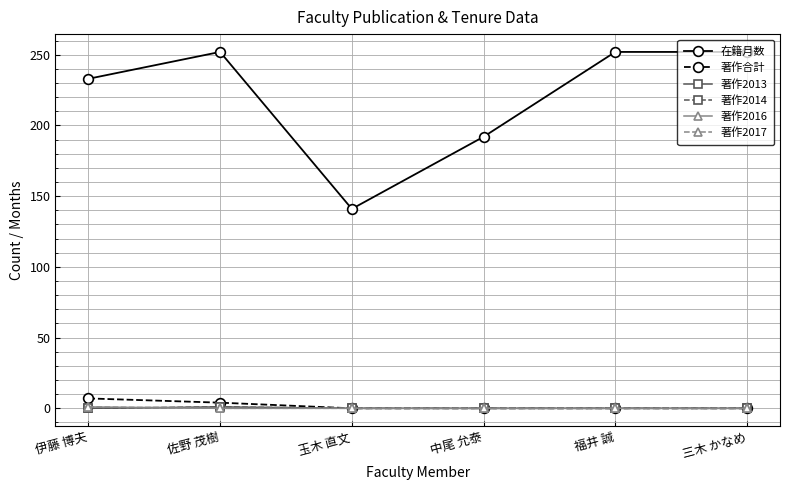

Is this an area chart (filled region under the line)?

No